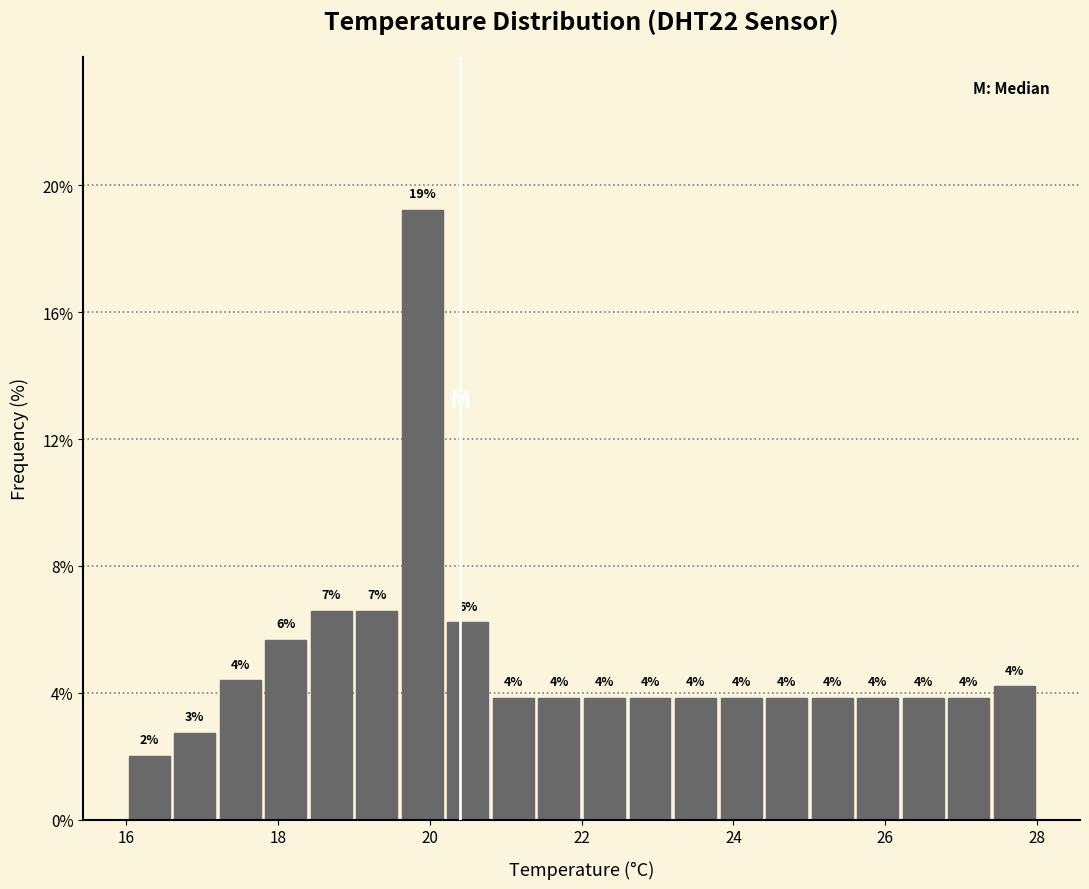

Around what value on the x-axis is the tallest bar? Give the approximate position of its centre, as read against the axis.

20.0